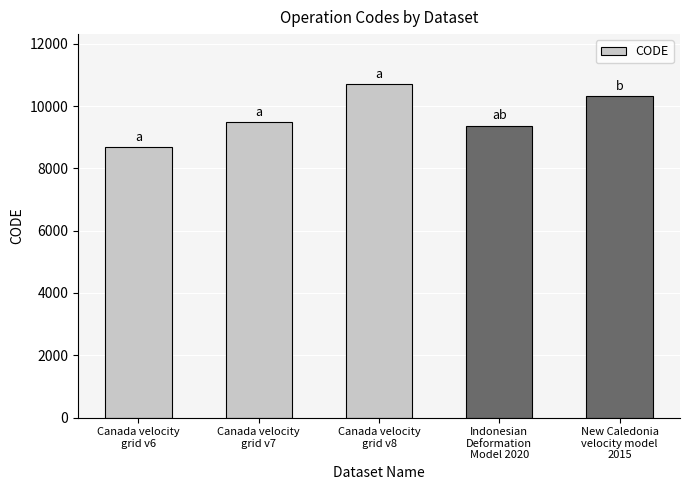

What is the value of the 1st bar from the left?

8676